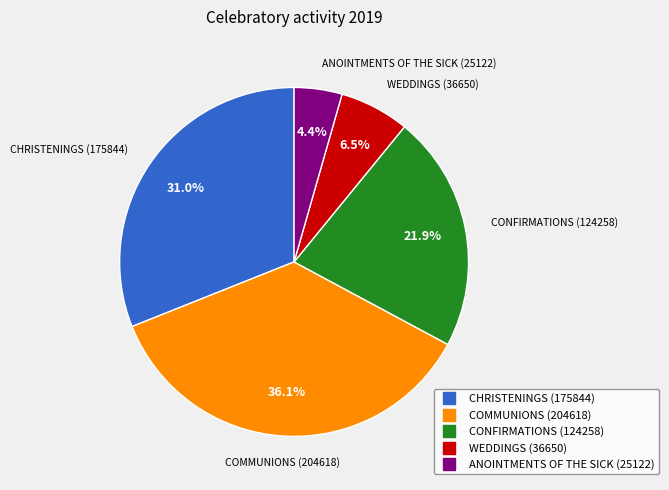

How many slices are in this pie chart?

5